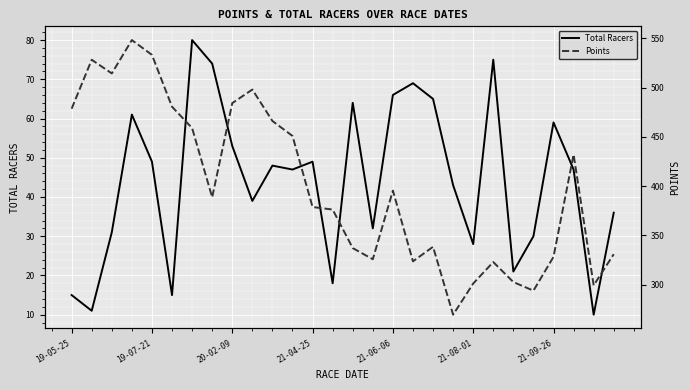

What is the greatest value displayed?

548.2